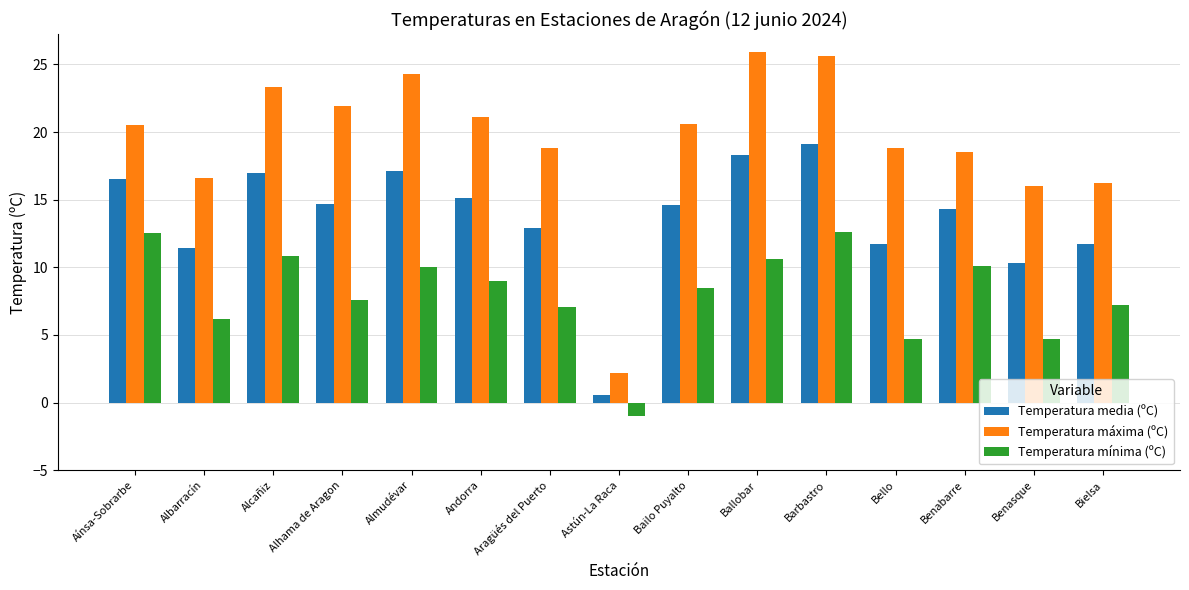

What is the sum of all Temperatura máxima (ºC) values?

290.3